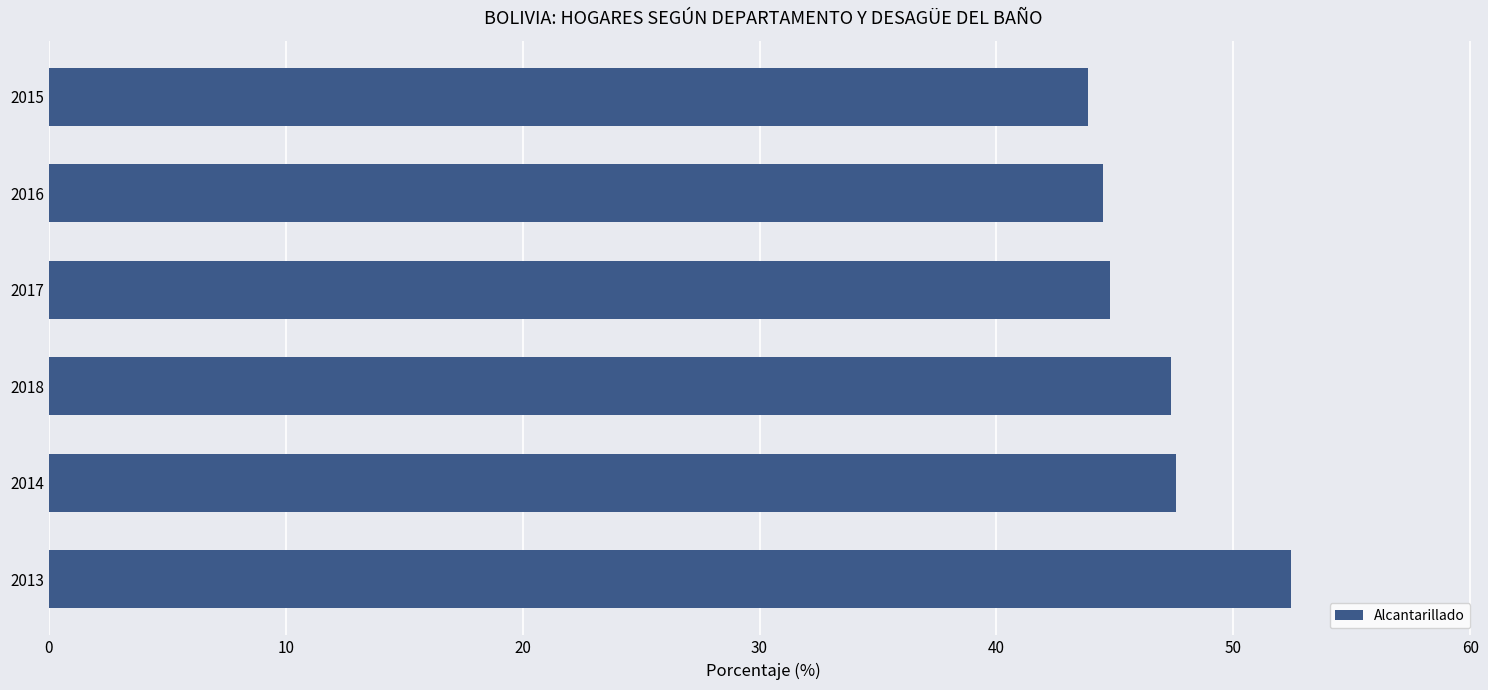

The chart shows a value of 43.9 at 2015. True or false?

True